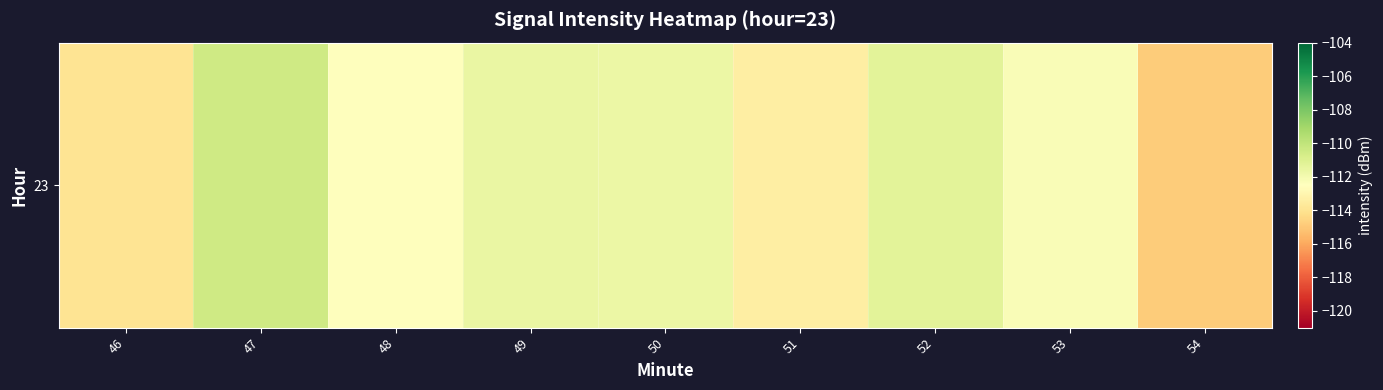

List the labels in order of value, largest first.

47, 52, 49, 50, 53, 48, 51, 46, 54